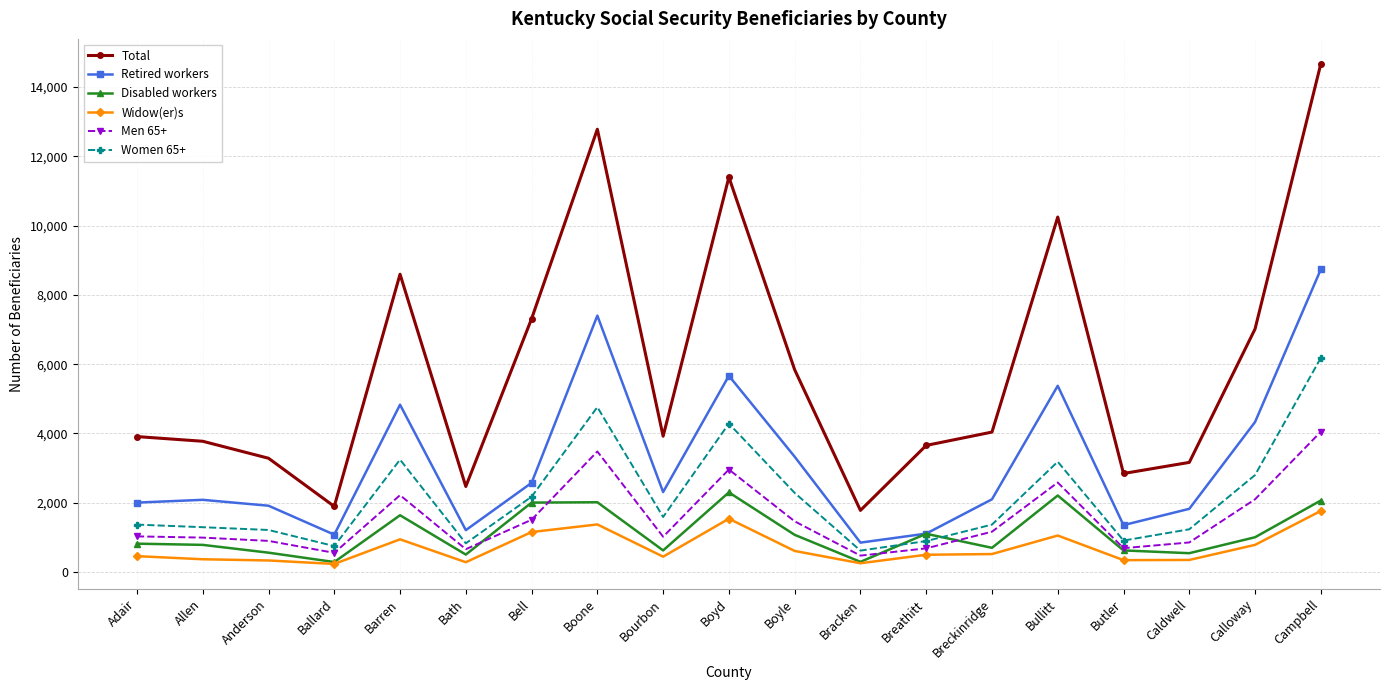

What is the label of the 14th point from the right?

Bath